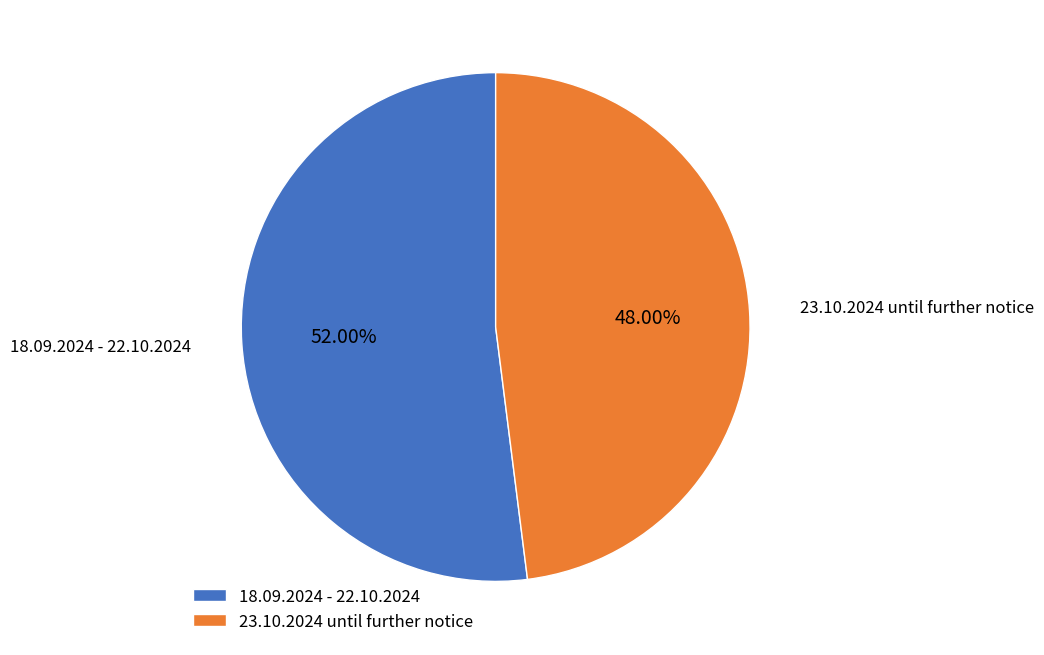

Rank the categories by value from lowest to highest.

23.10.2024 until further notice, 18.09.2024 - 22.10.2024